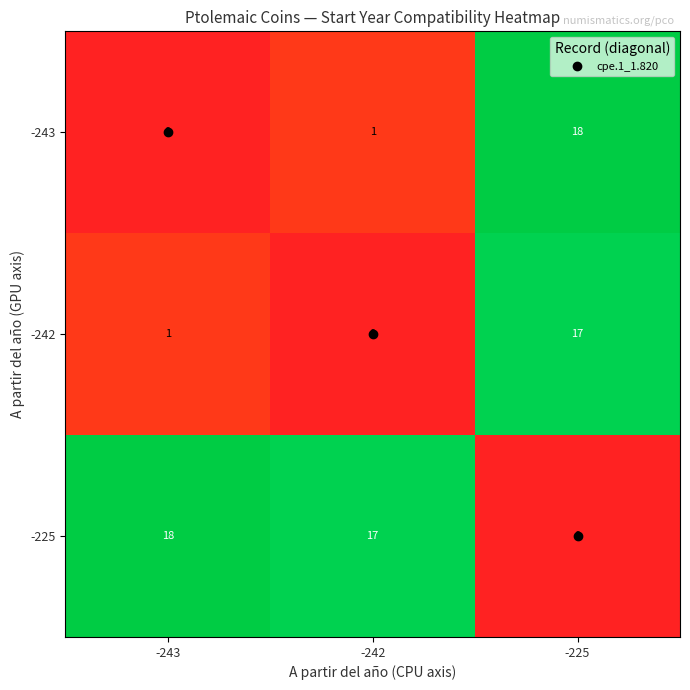

At which category is the sum across all series the highest?

-225